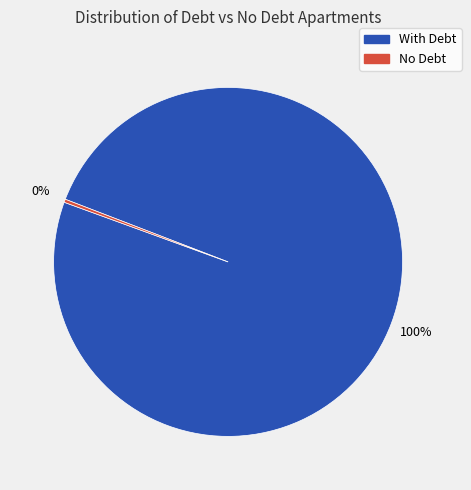

Do No Debt and With Debt together represent more than half of the pie?

Yes